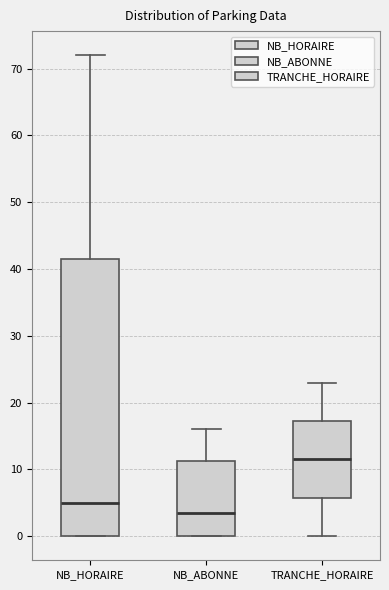

Where does the upper whisker of the box for NB_ABONNE end on the y-axis? The values are not printed on the chart, so give them approximately, as read against the axis.

16